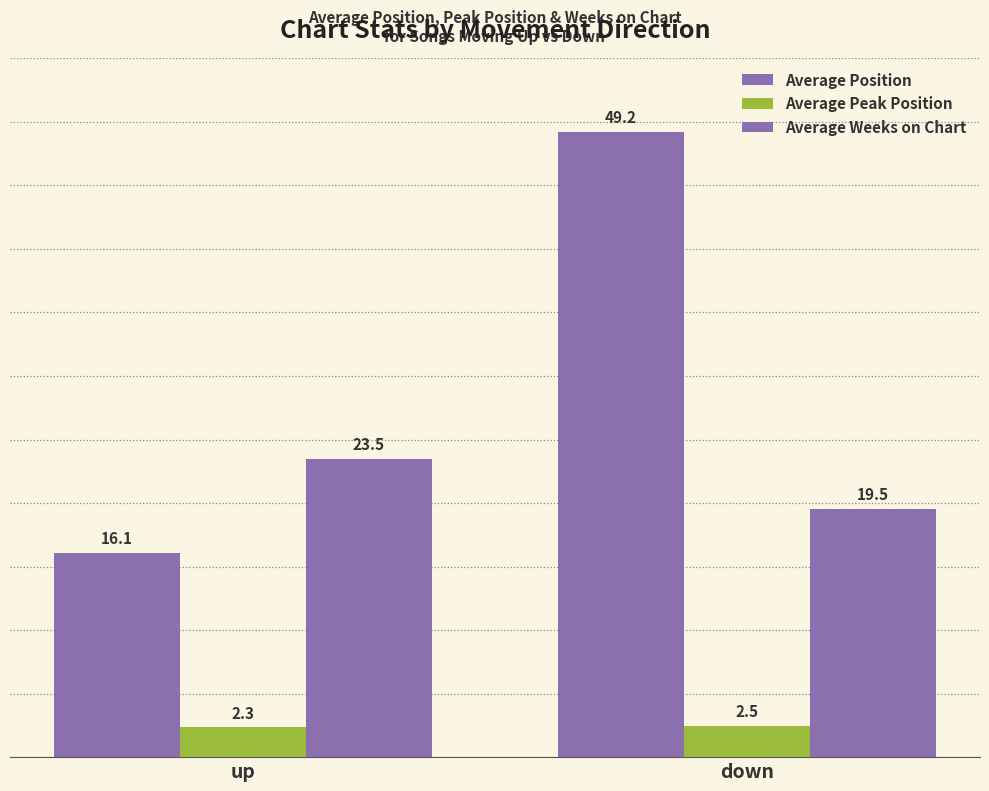

Which series has the largest range (max minus min)?

Average Position